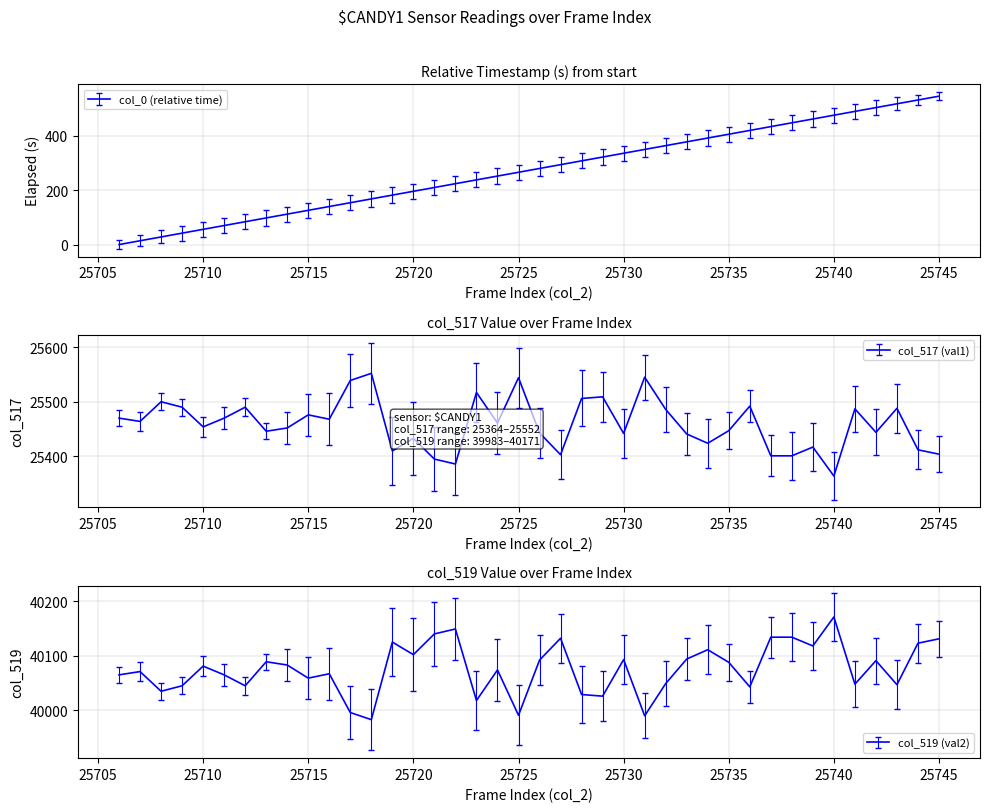

At which category does col_517 (val1) reach its first local valley?

25707